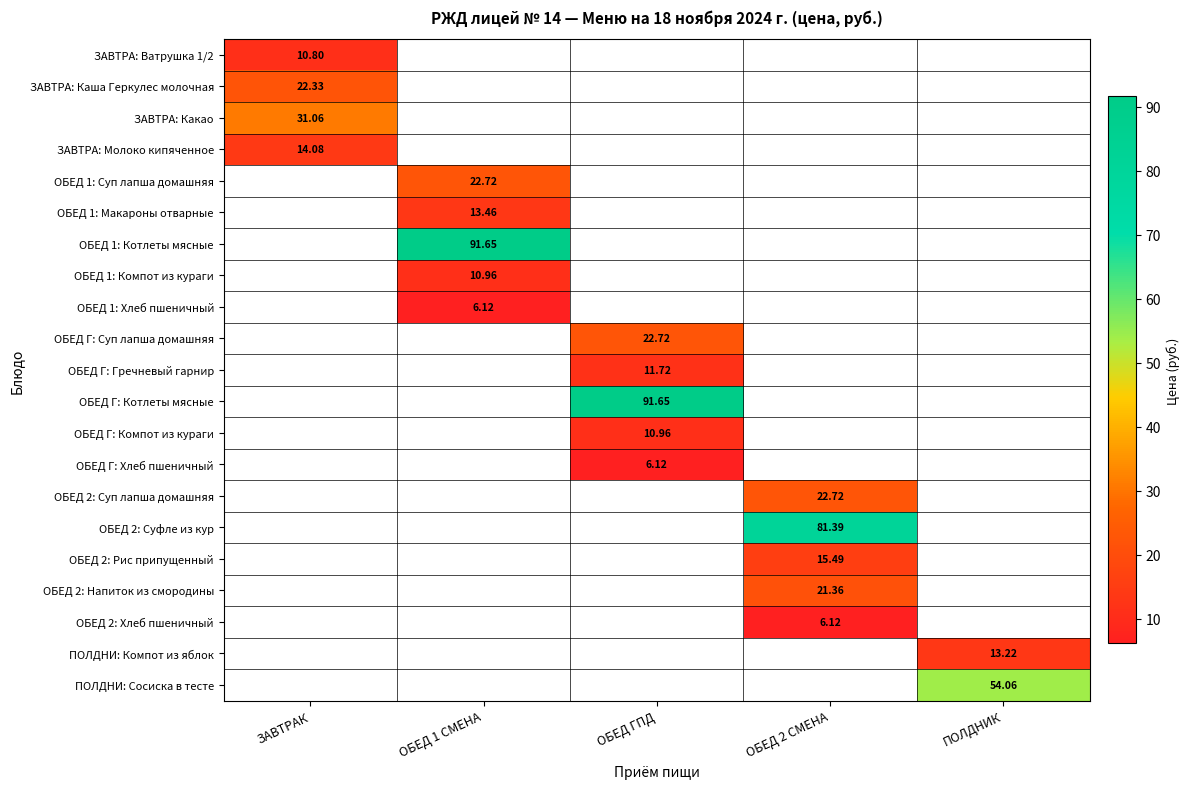

Is the value of ПОЛДНИ: Компот из яблок at ОБЕД 2 СМЕНА greater than the value of ОБЕД Г: Гречневый гарнир at ОБЕД ГПД?

No